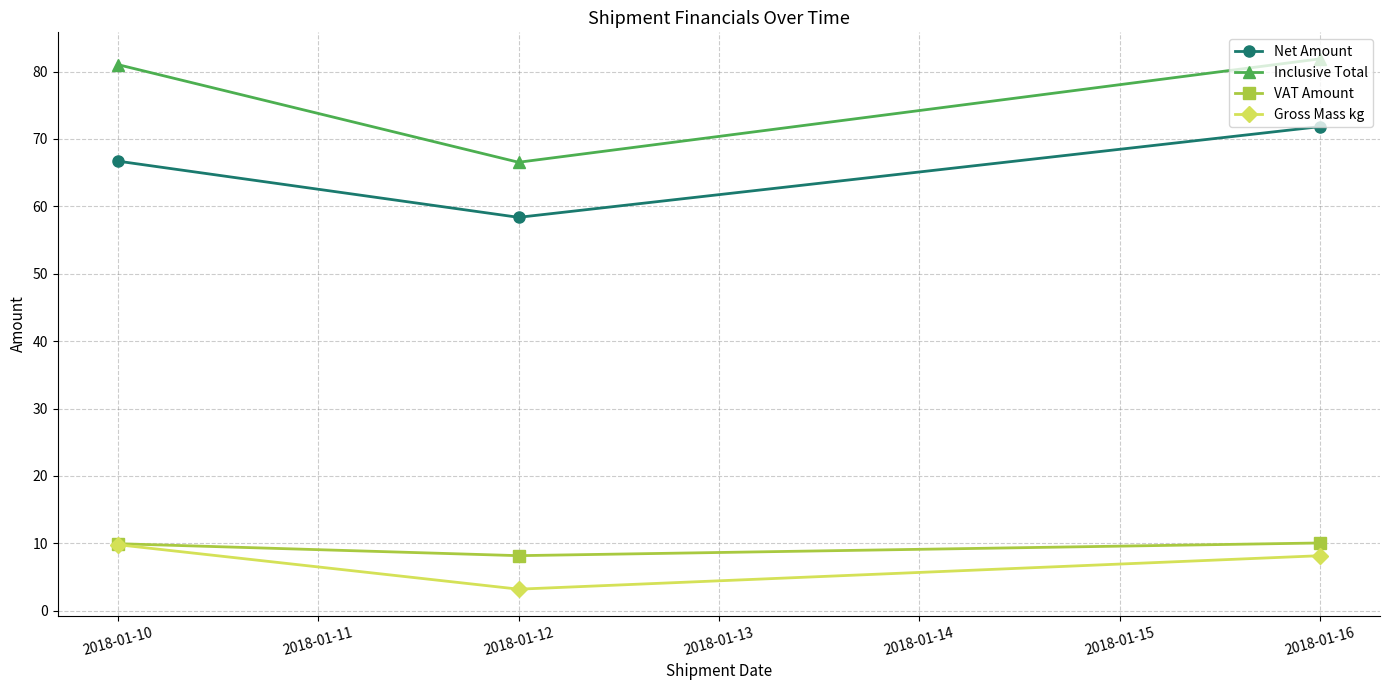

What is the value of the Net Amount point at the 1st from the left?

66.7